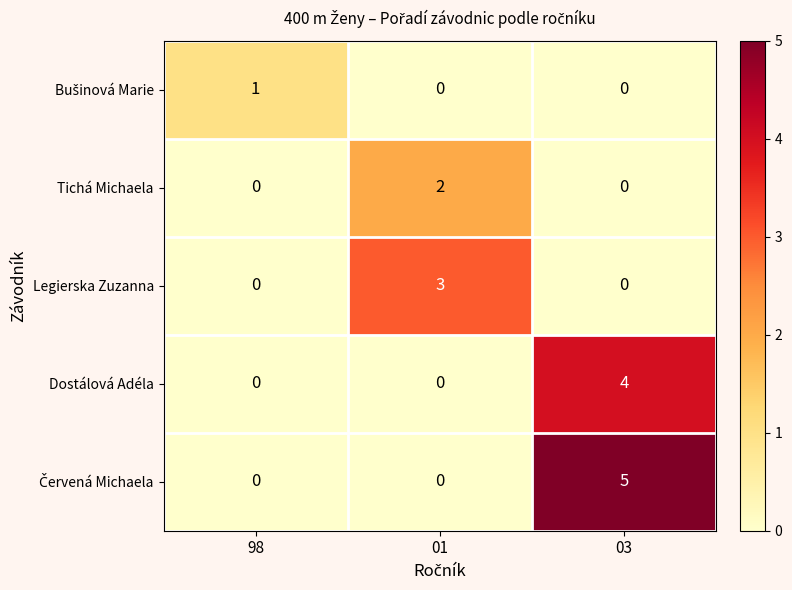

What is the total value across all series at 01?

5